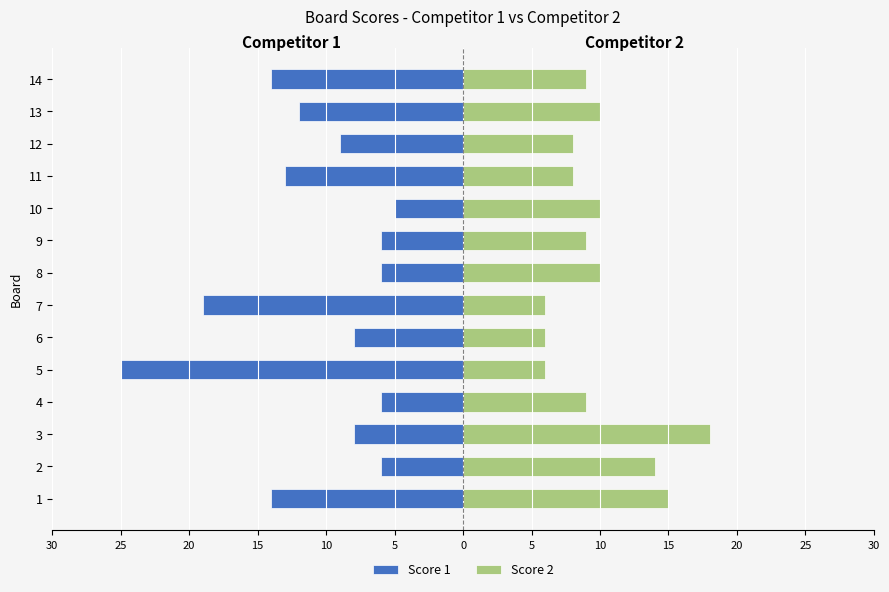

Rank the series at 10 from lowest to highest value.

Score 1, Score 2